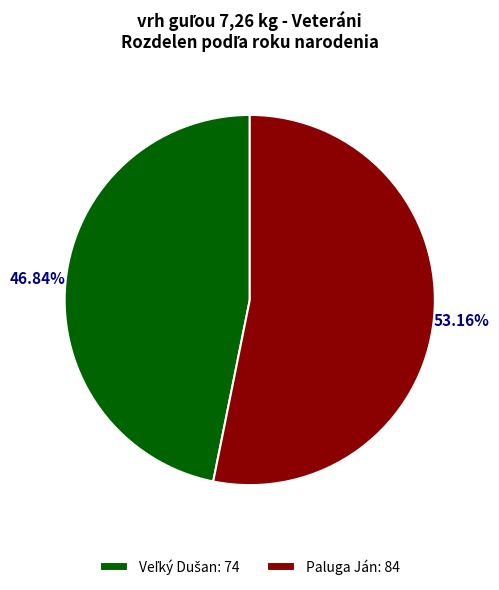

Is there any slice that represents more than half of the pie?

Yes